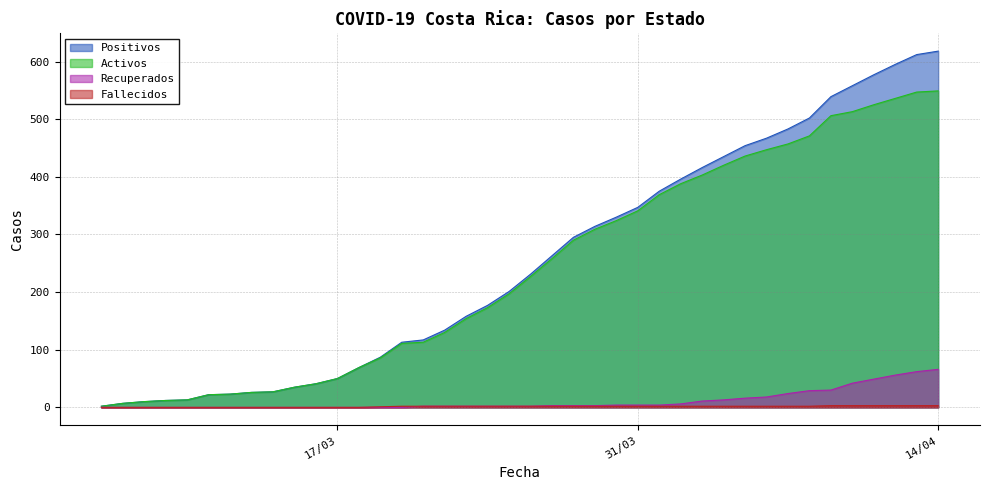

Does the chart display data point markers on the line(s)?

No